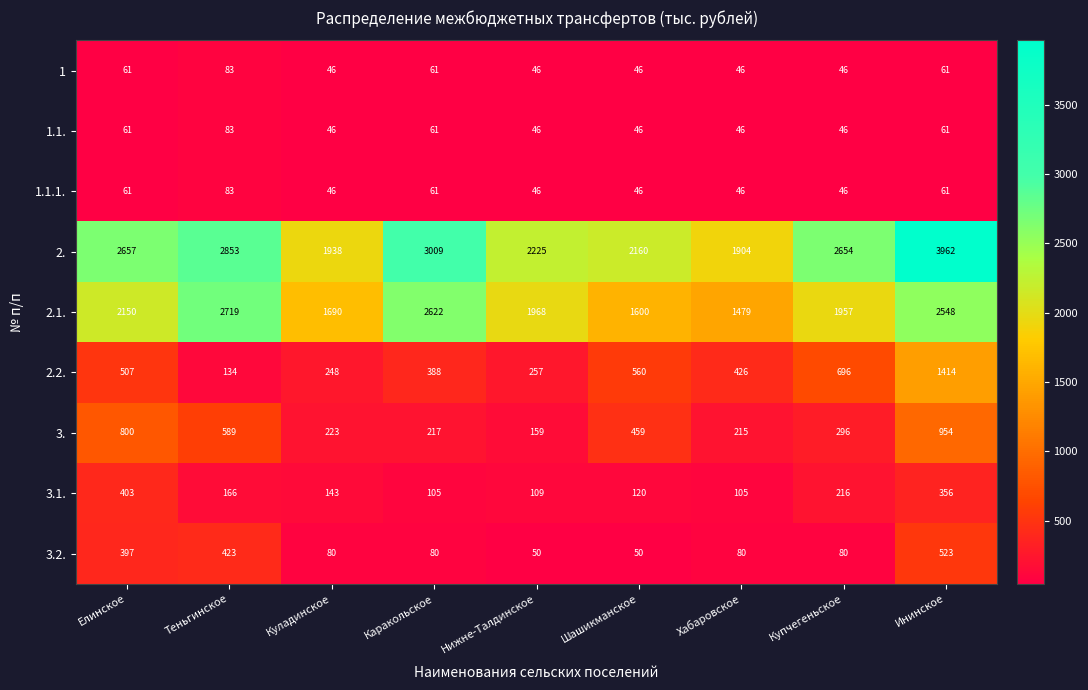

Which series has the largest range (max minus min)?

2.